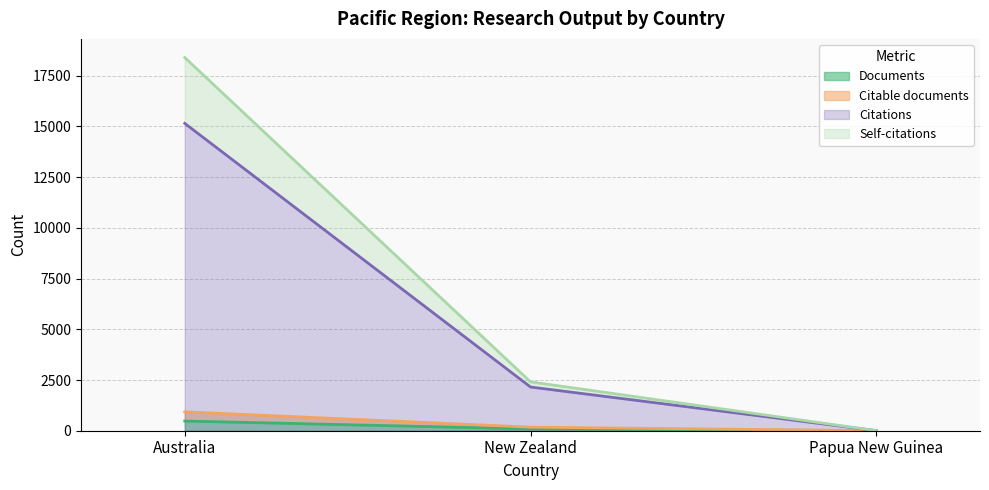

At which category does the chart reach its peak across all series?

Australia